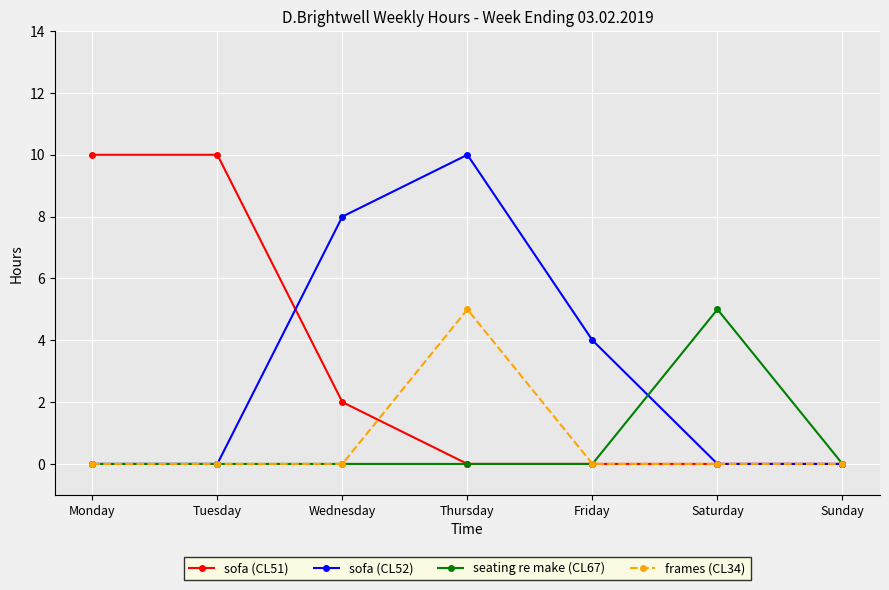

How many series are shown in this chart?

4